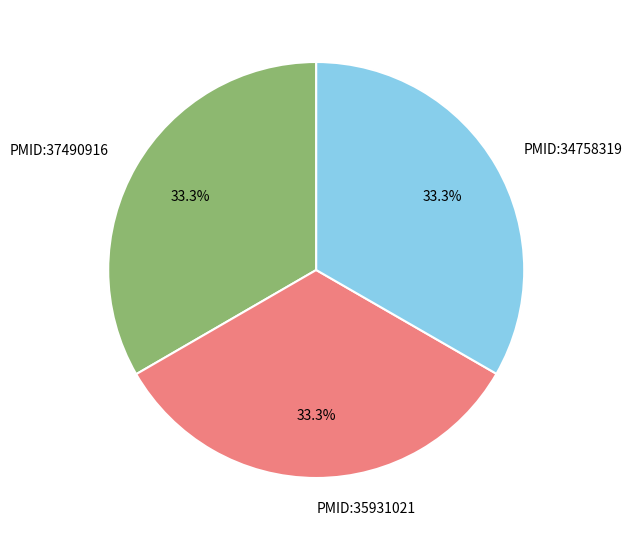

Do PMID:37490916 and PMID:35931021 together represent more than half of the pie?

Yes